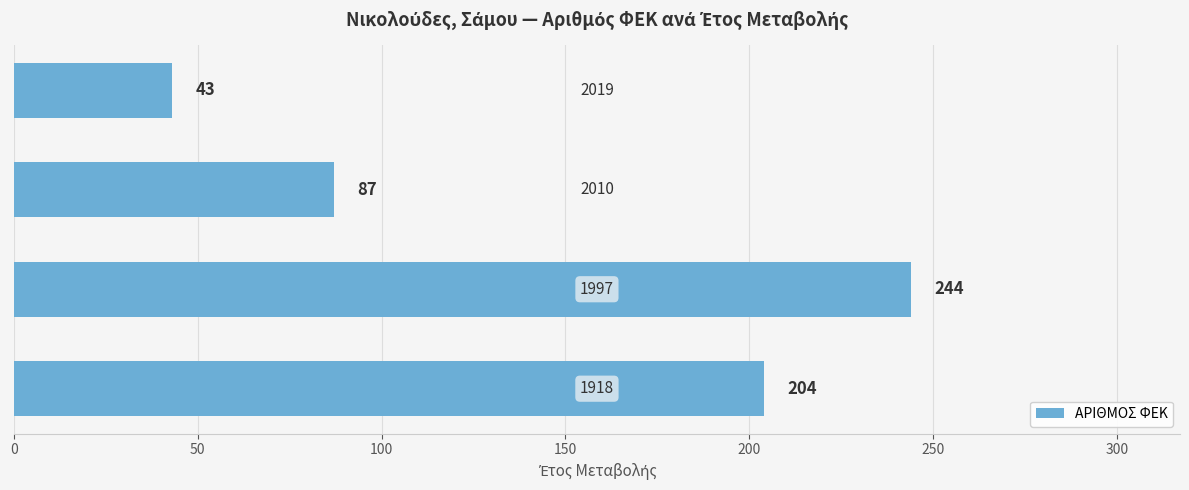

What is the greatest value displayed?

244